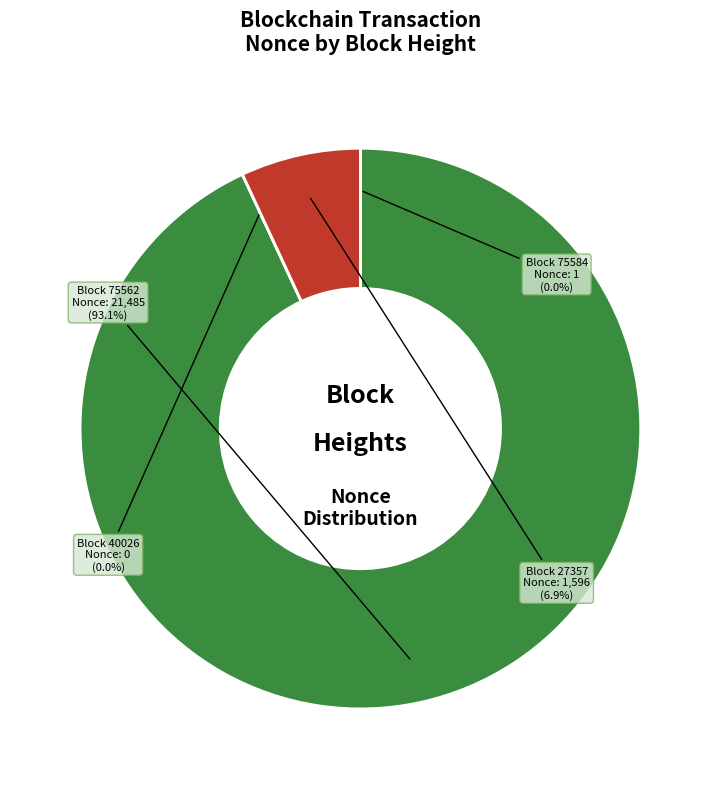

Does any single category account for the majority?

Yes